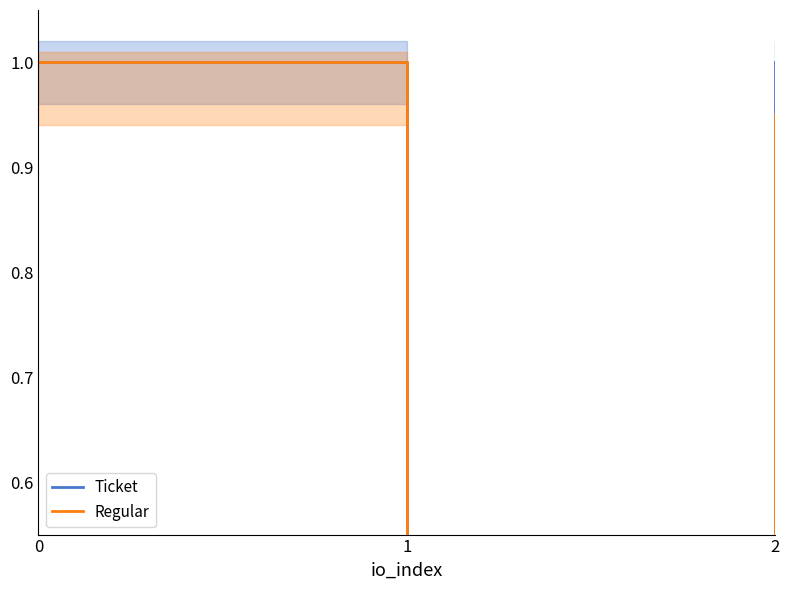

List the series in order of their overall mean, lowest first.

Regular, Ticket